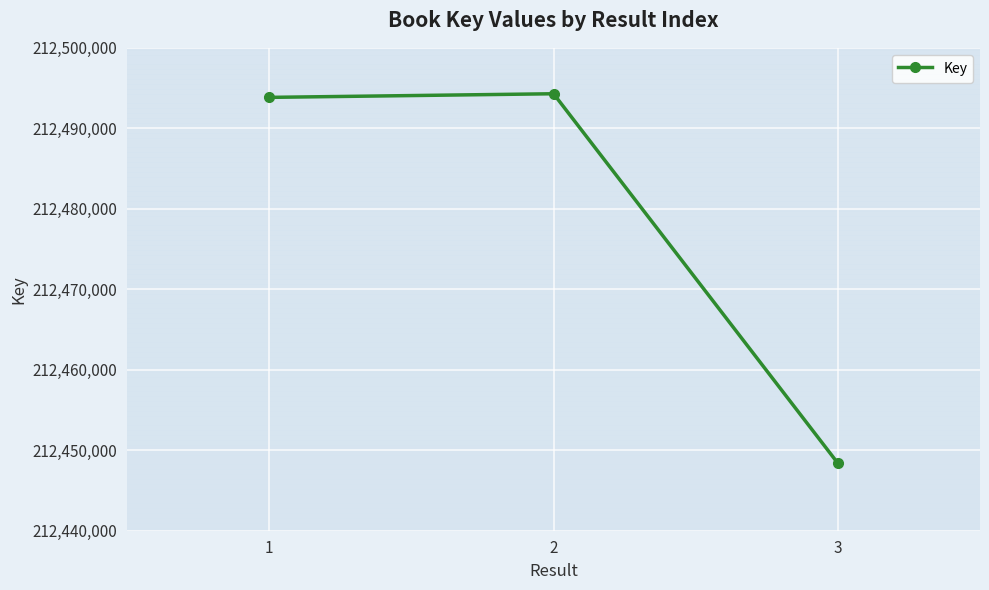

What is the minimum value shown in the chart?

212448387